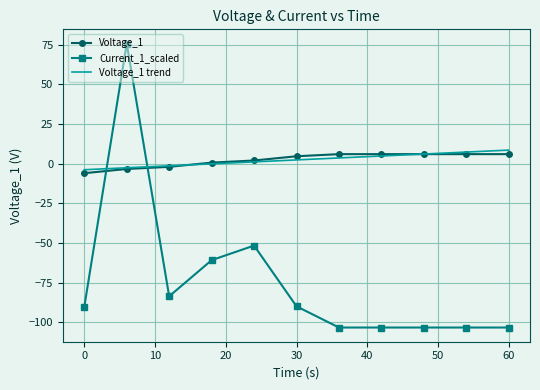

What is the maximum value for Voltage_1?

6.0